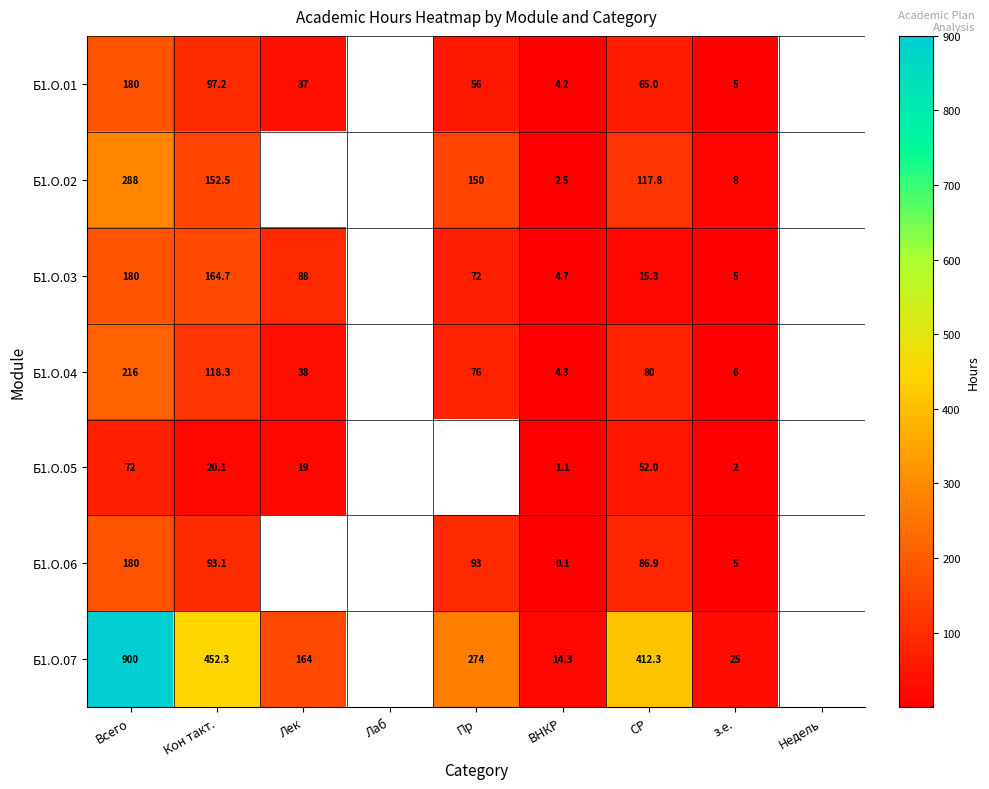

What is the total value across all series at Кон такт.?

1098.2